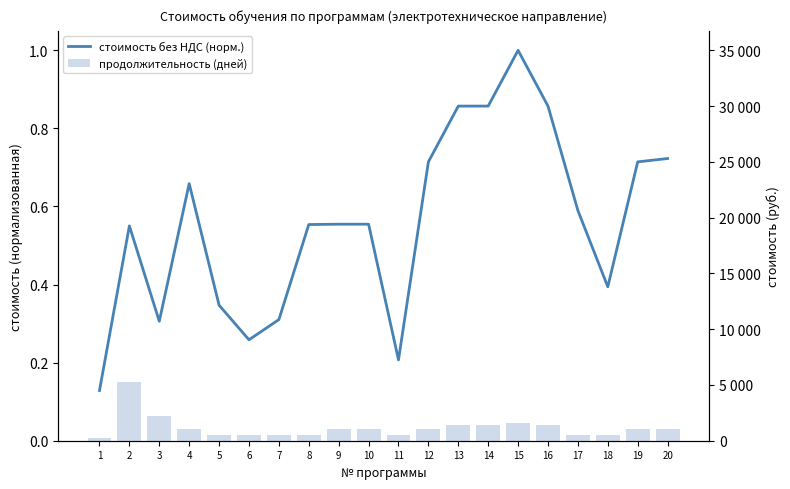

Reading left to right, what are all the values shown in this chart?

стоимость без НДС (норм.): 0.1	0.6	0.3	0.7	0.3	0.3	0.3	0.6	0.6	0.6	0.2	0.7	0.9	0.9	1.0	0.9	0.6	0.4	0.7	0.7
продолжительность (дней): 0.0	0.1	0.1	0.0	0.0	0.0	0.0	0.0	0.0	0.0	0.0	0.0	0.0	0.0	0.0	0.0	0.0	0.0	0.0	0.0